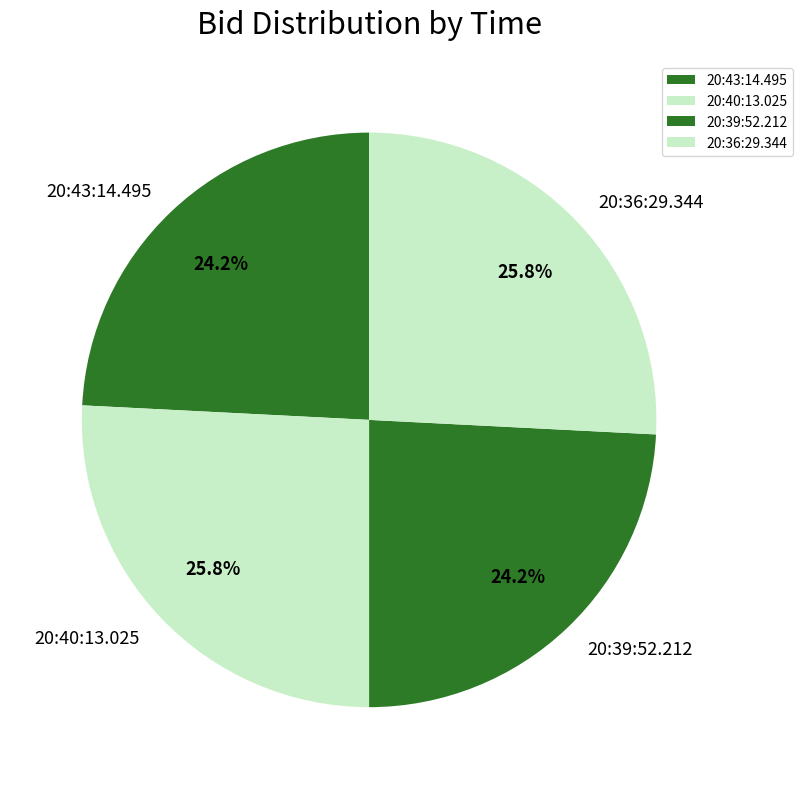

Does 20:43:14.495 account for over 50% of the chart?

No